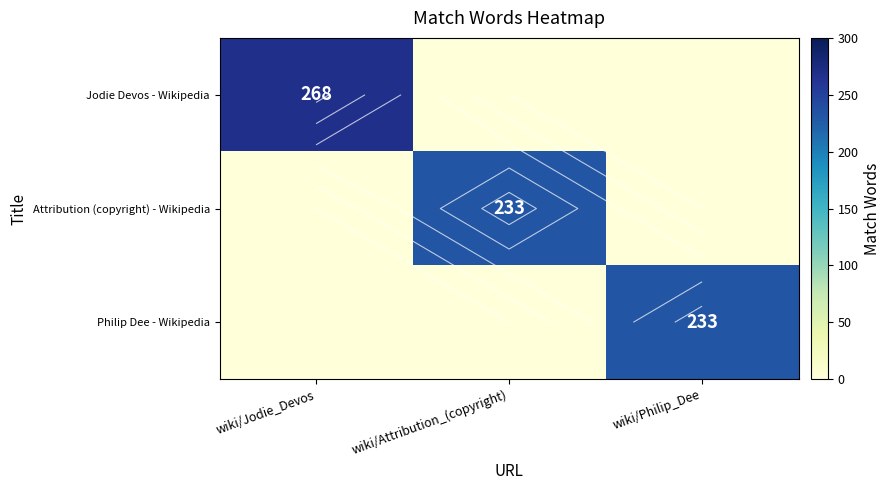

Rank the series at wiki/Philip_Dee from highest to lowest value.

Philip Dee - Wikipedia, Jodie Devos - Wikipedia, Attribution (copyright) - Wikipedia